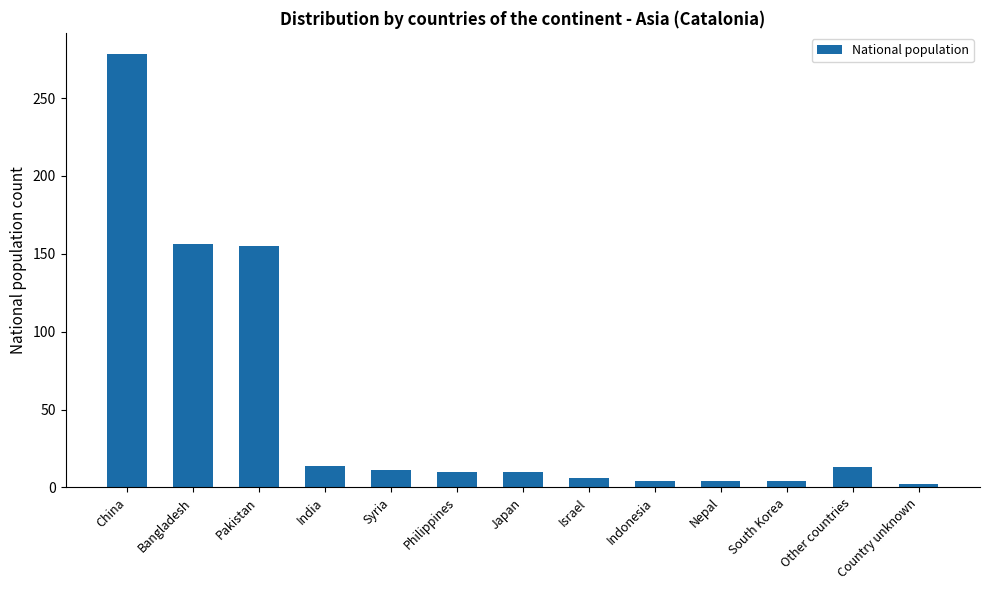

What is the minimum value shown in the chart?

2